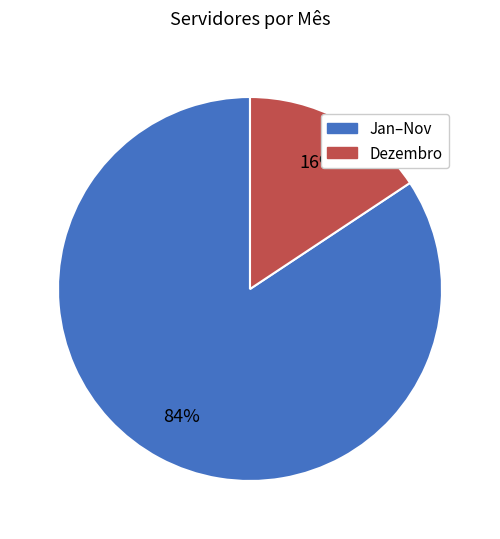

Is there any slice that represents more than half of the pie?

Yes